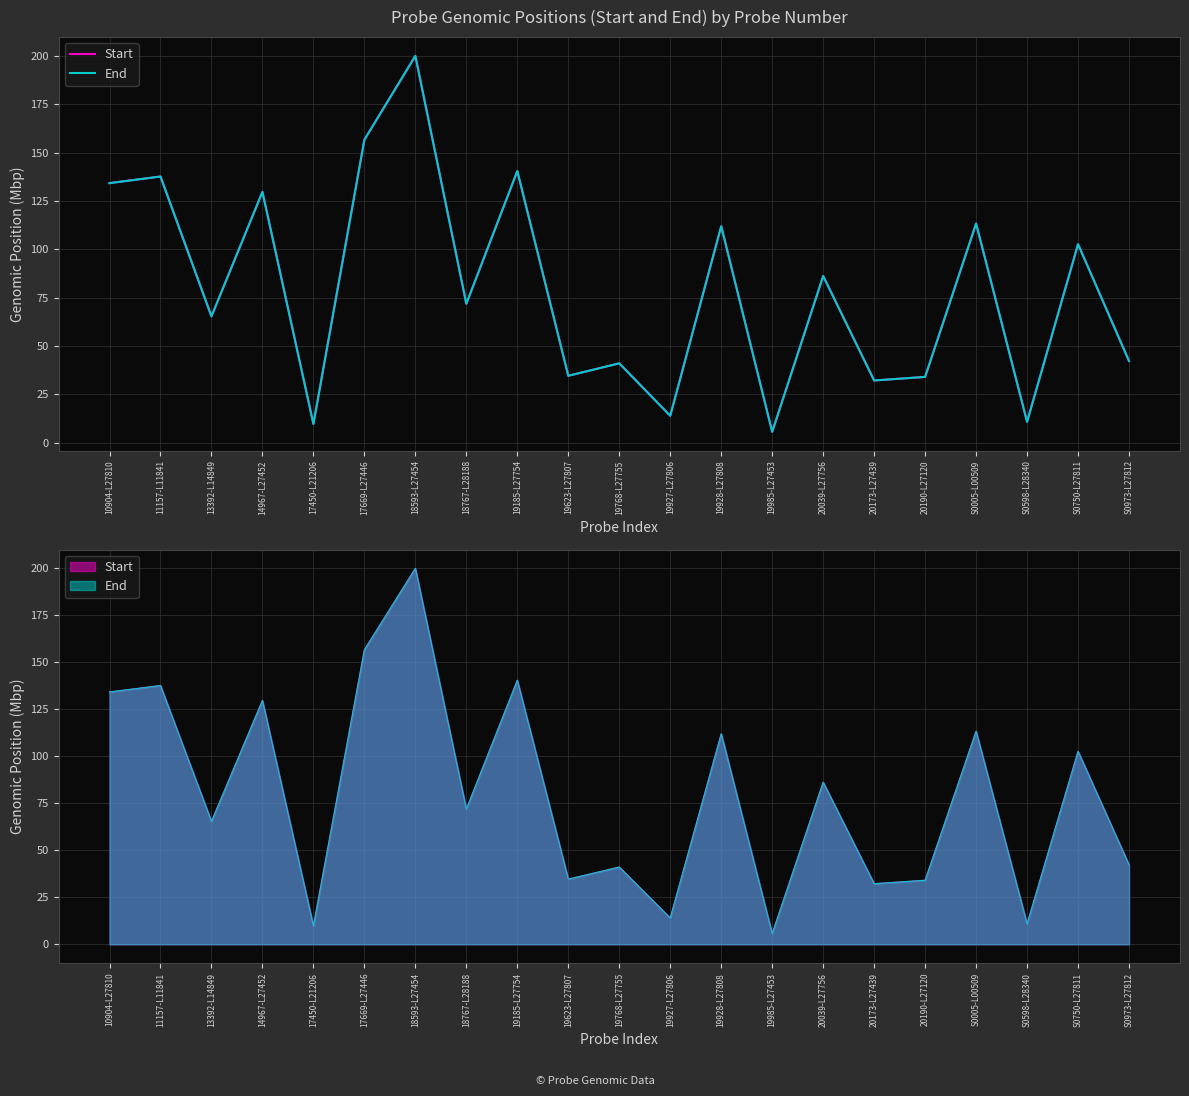

True or false: End and Start cross at least once.

False